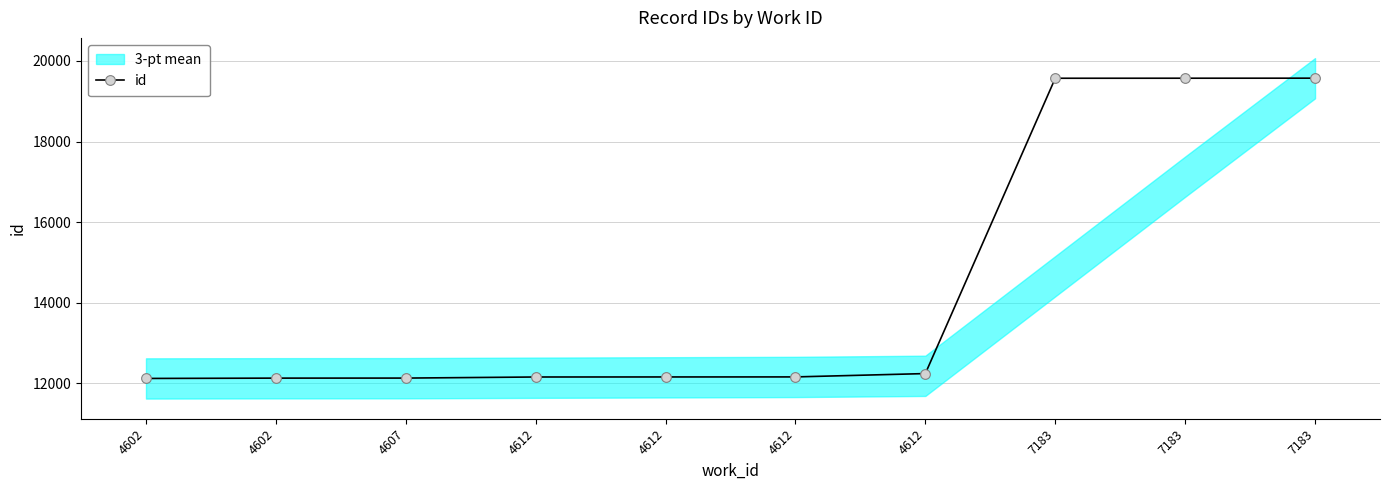

True or false: the data has more than 0 interior local peaks.

False